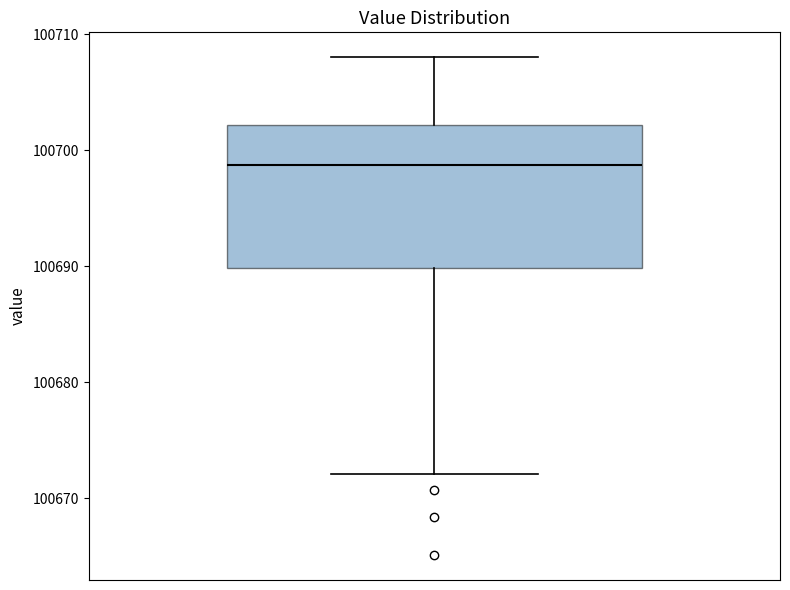

Read this box plot against the y-axis: the position of the median line, the range covered by the box, and the ends of both whiskers. The values are not printed on the chart, so give them approximately, as read against the axis.

median 100699, box 100690 to 100702, whiskers 100672 to 100708